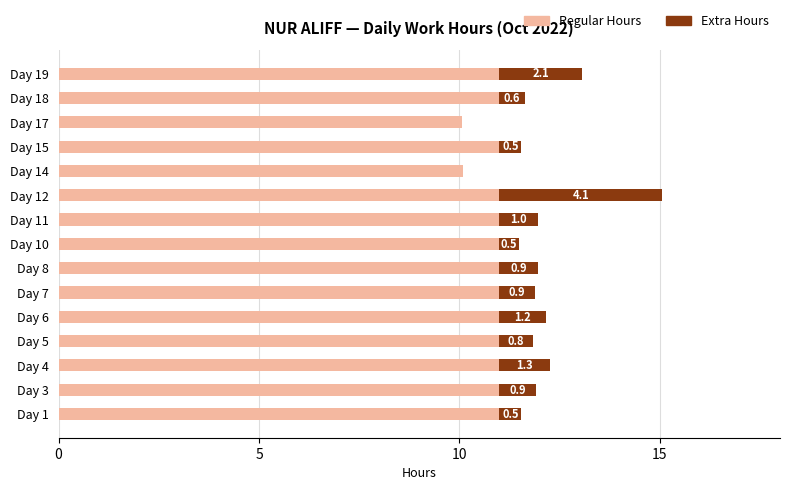

At which category is the sum across all series the highest?

Day 12